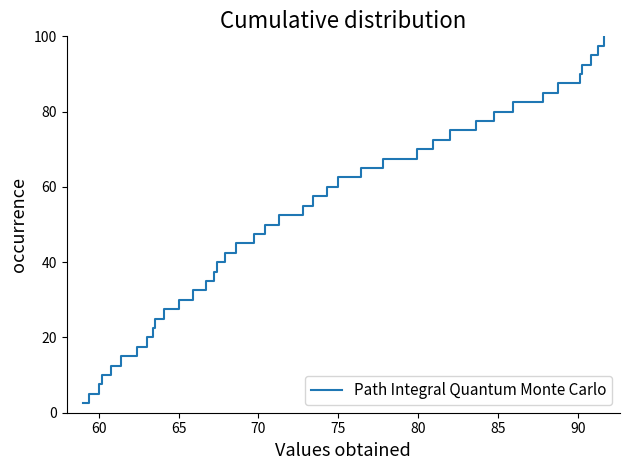

What is the greatest value displayed?

100.0